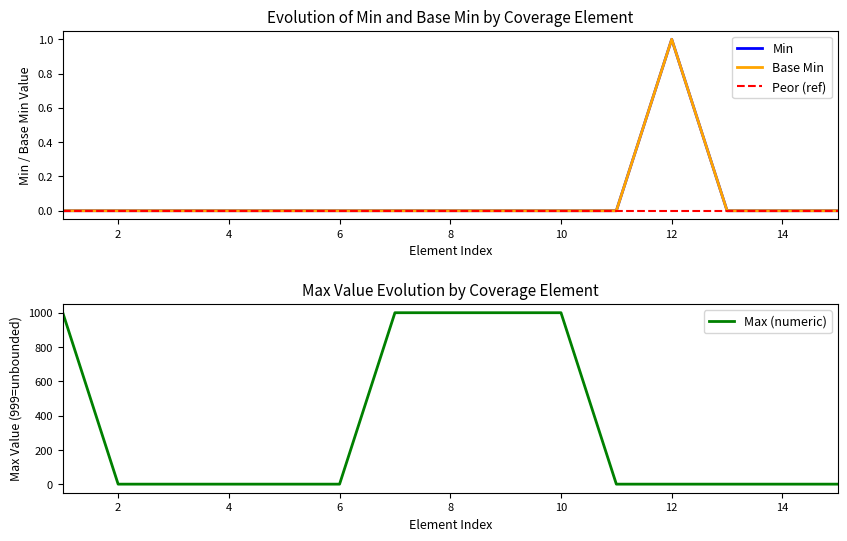

What is the difference between the maximum and minimum values in the Max (numeric) series?

998